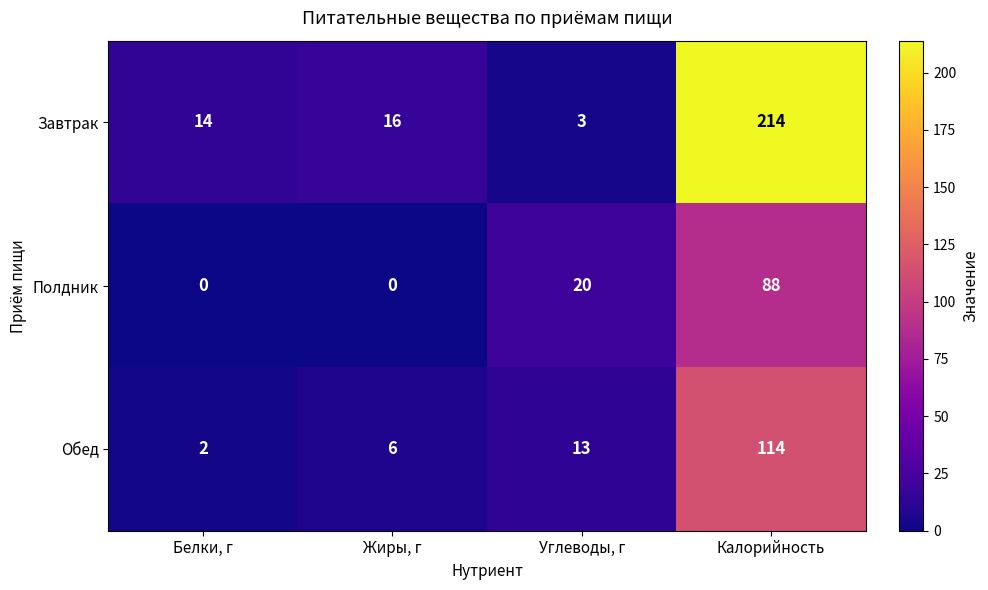

Which series has the widest spread of values?

Завтрак